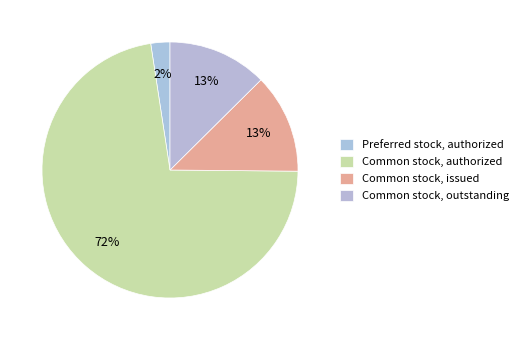

What percentage is the Preferred stock, authorized slice, to the nearest percent?

2%